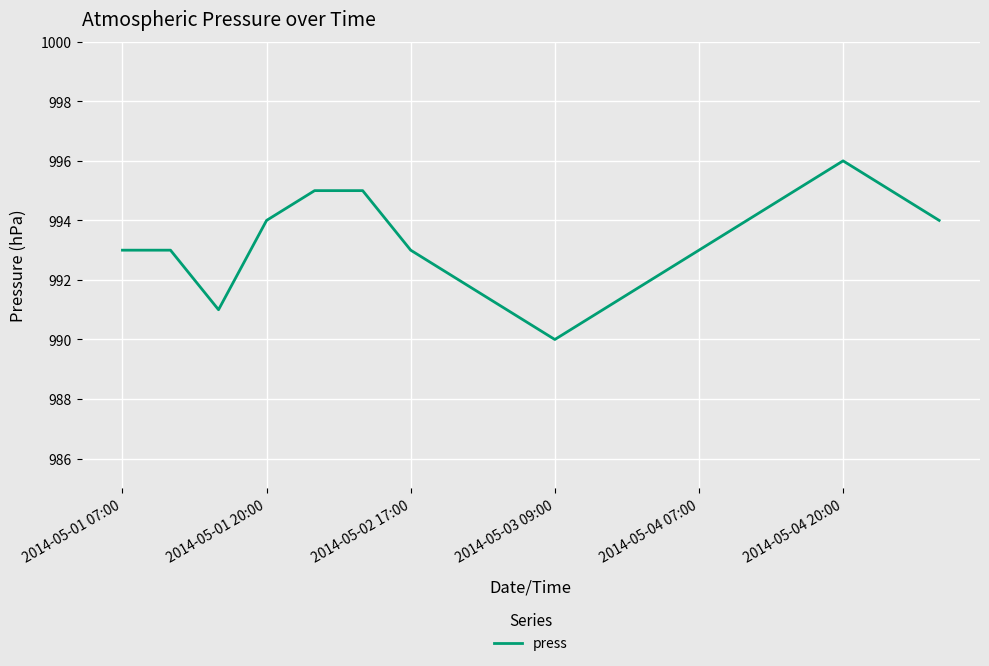

What is the greatest value displayed?

996